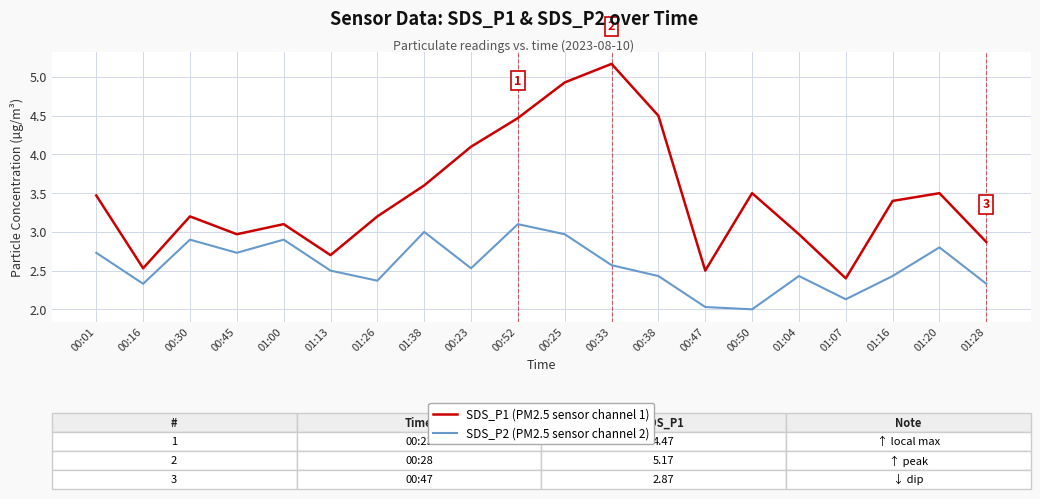

True or false: SDS_P2 (PM2.5 sensor channel 2) and SDS_P1 (PM2.5 sensor channel 1) intersect in this chart.

False